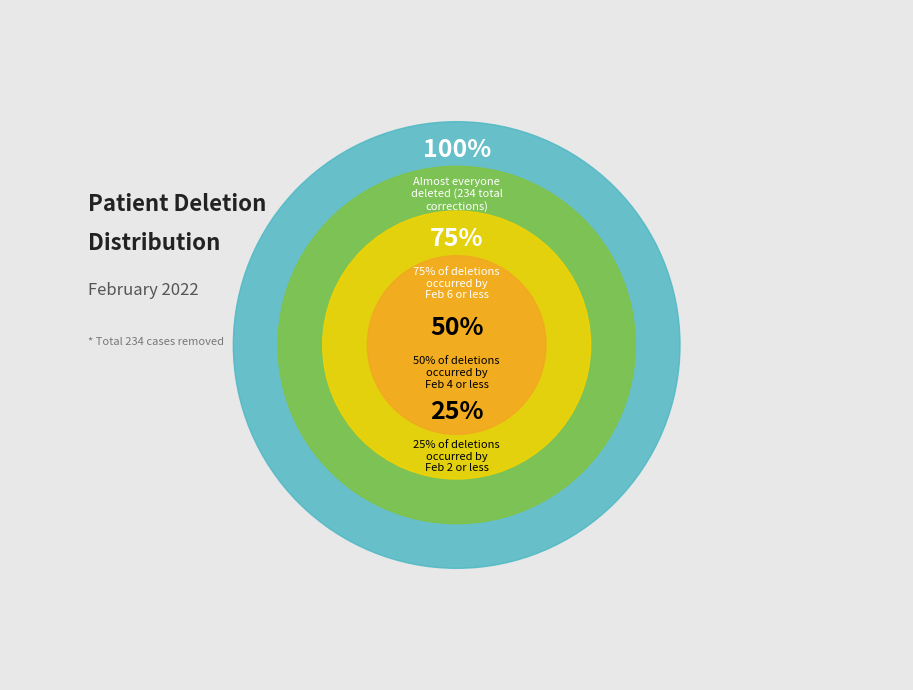

Combined, what portion of the pie is 50% and 75%?

50.0%